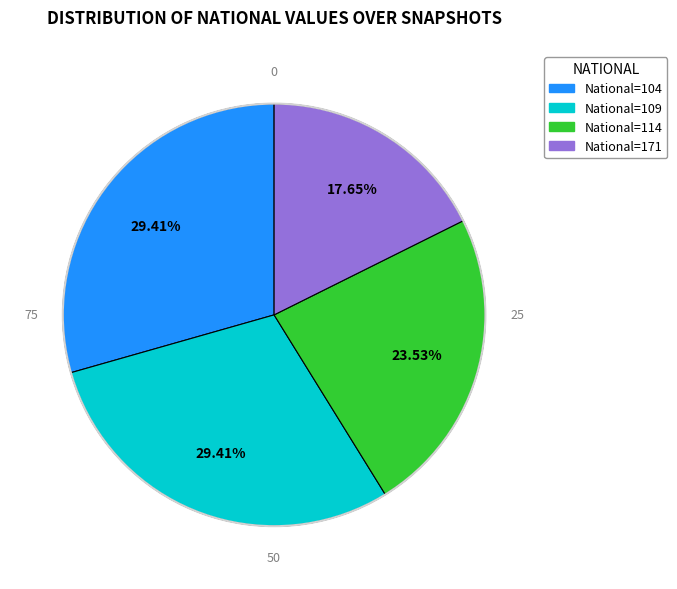

Does any single category account for the majority?

No